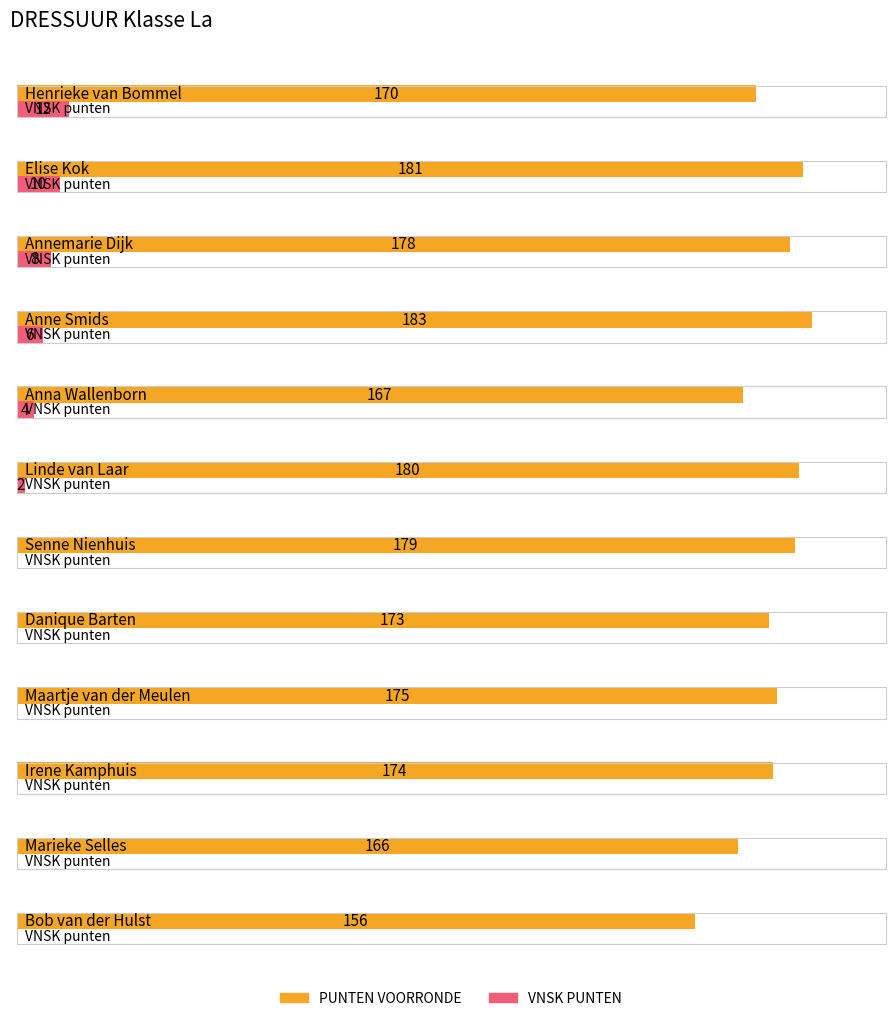

At which category is the sum across all series the highest?

Elise Kok